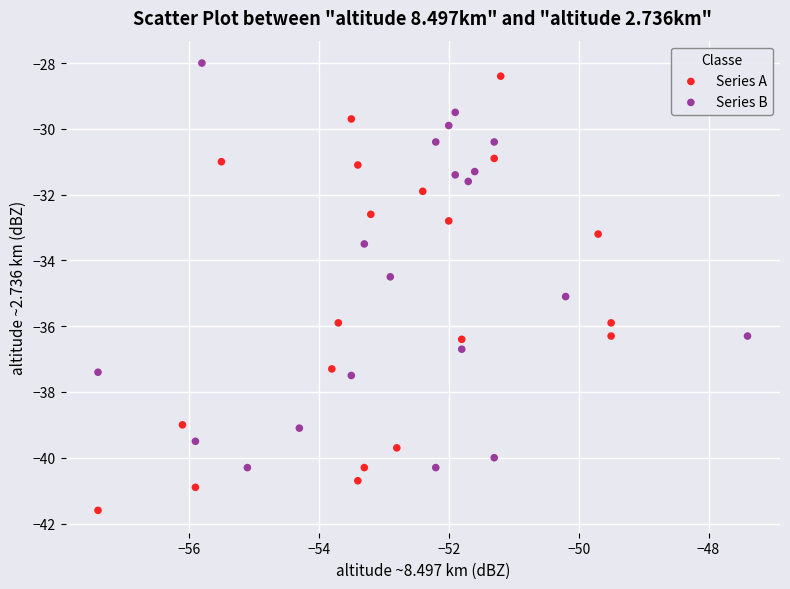

What are all the series names shown in the legend?

Series A, Series B